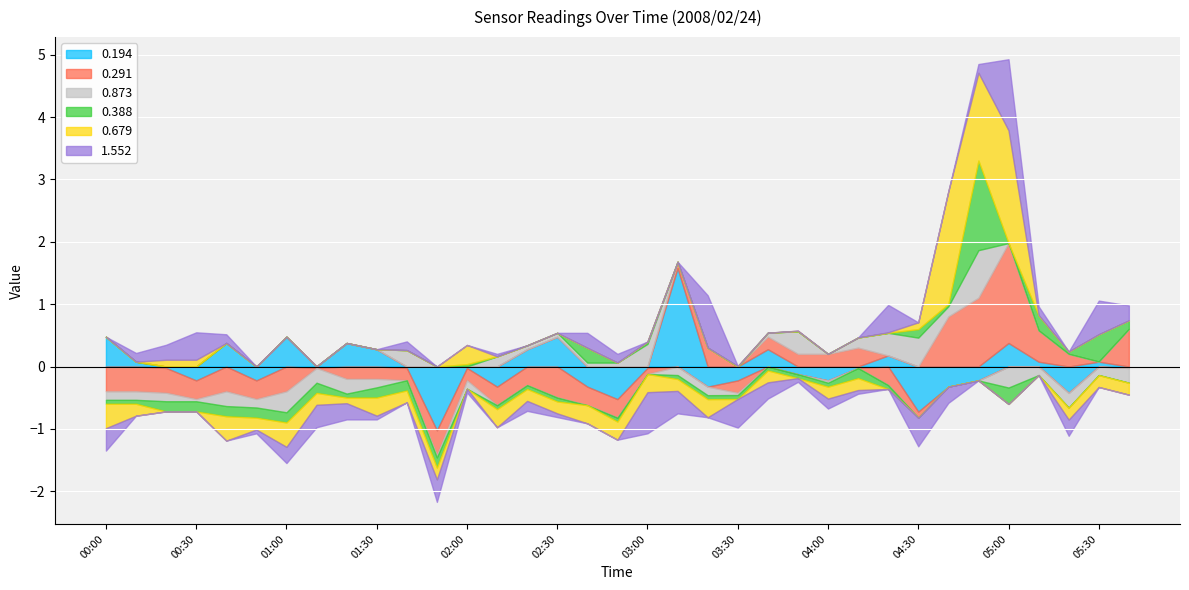

What is the difference between the second highest and minimum values in the 1.552 series?

1.5